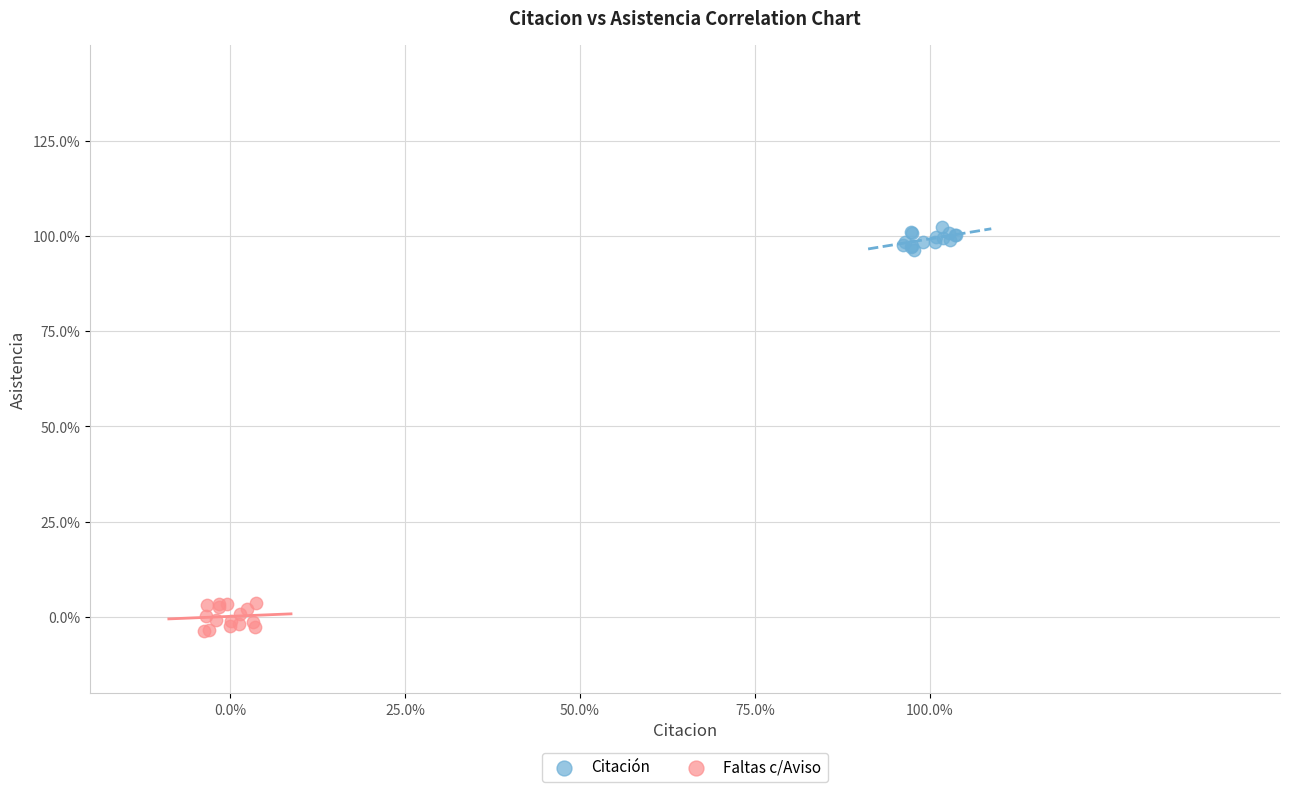

What are all the series names shown in the legend?

Citación, Faltas c/Aviso